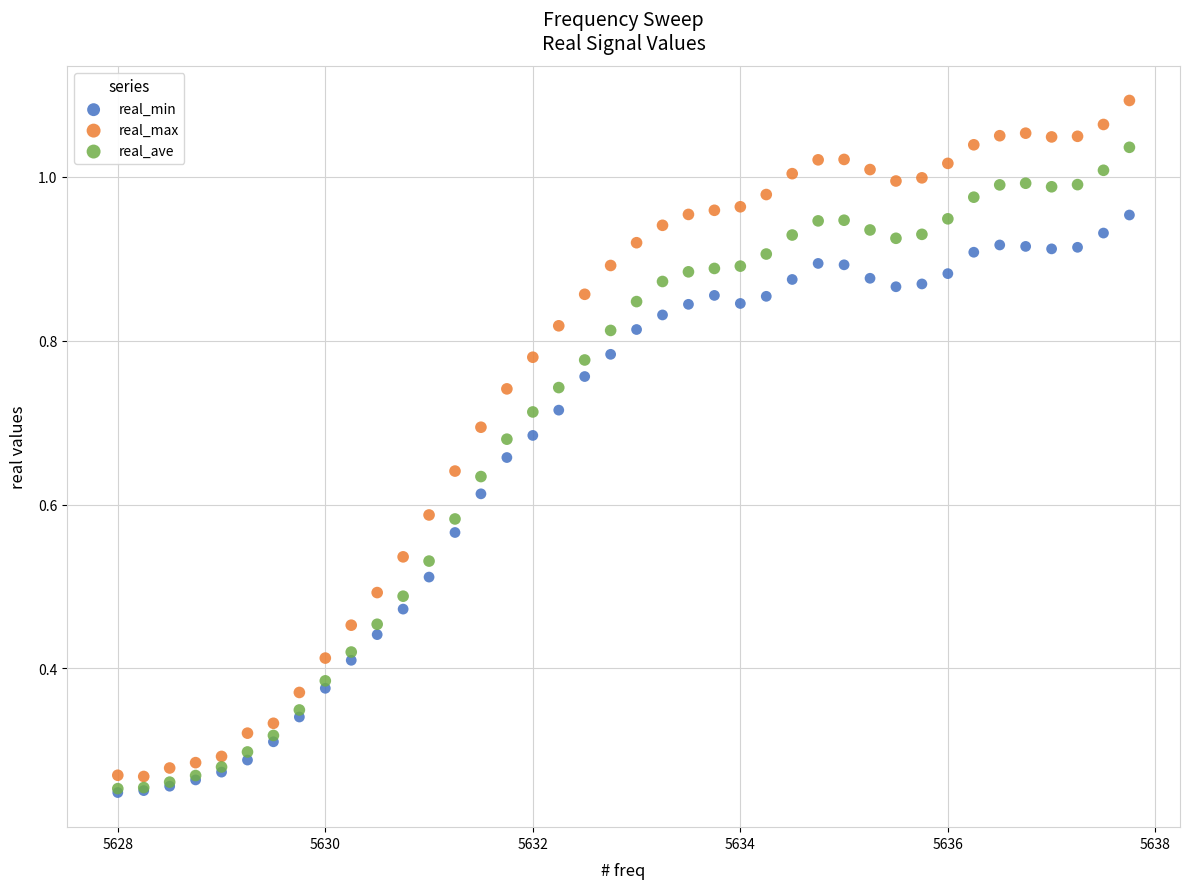

What are all the series names shown in the legend?

real_min, real_max, real_ave